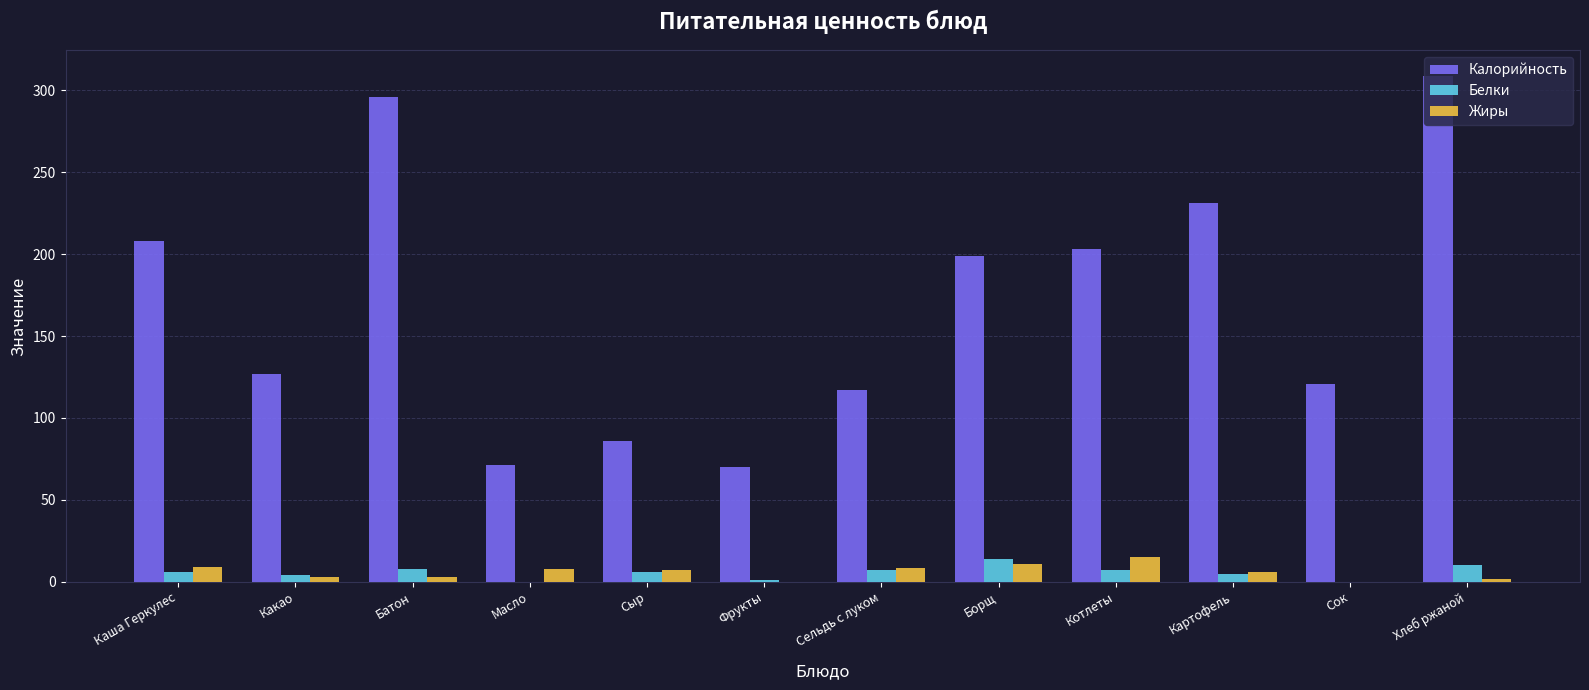

Which series has the largest total across all categories?

Калорийность